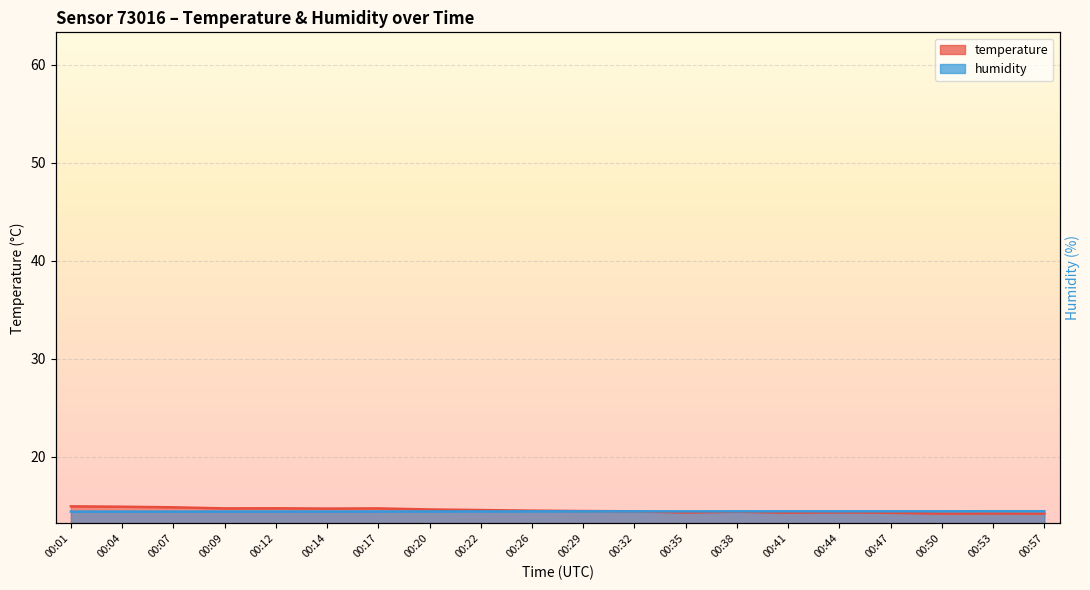

How many lines are shown in the chart?

2